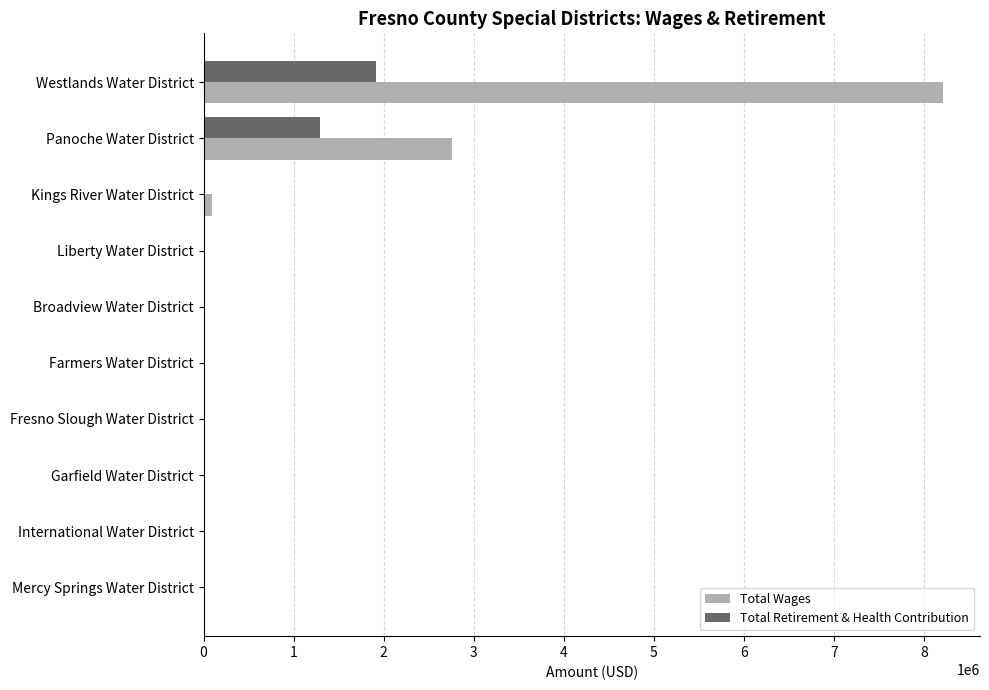

Where is Total Retirement & Health Contribution nearest to the value 955042?

Panoche Water District